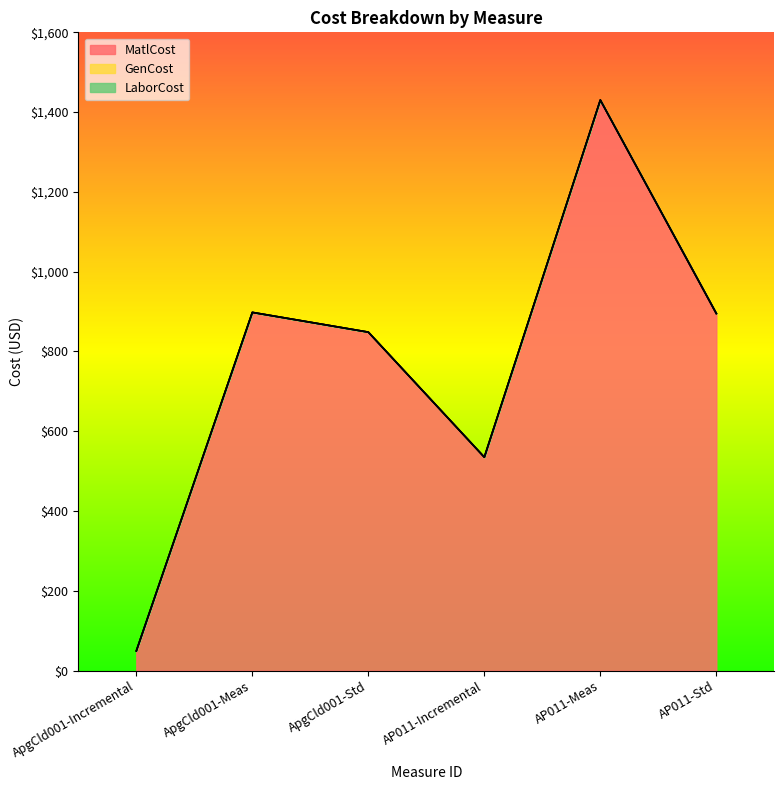

At which label is LaborCost closest to 0?

ApgCld001-Incremental